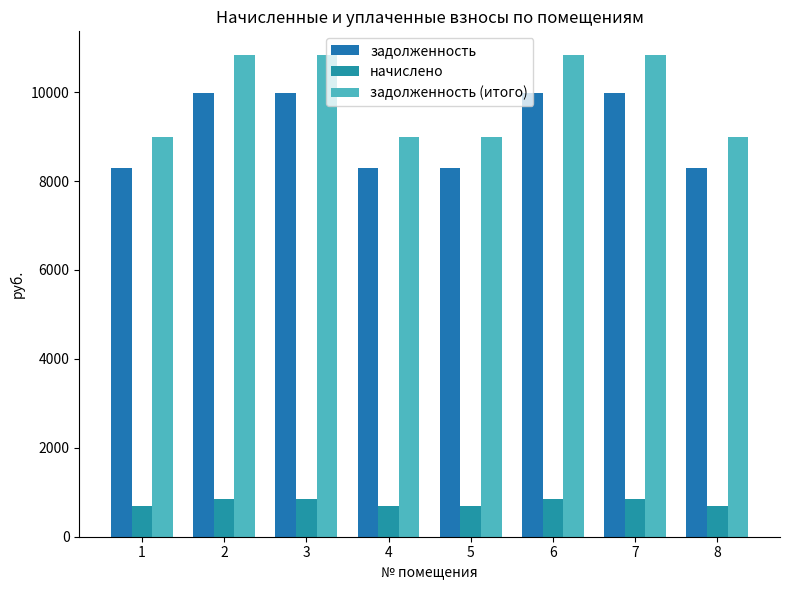

What is the difference between the second highest and second lowest values in the задолженность series?

1689.6